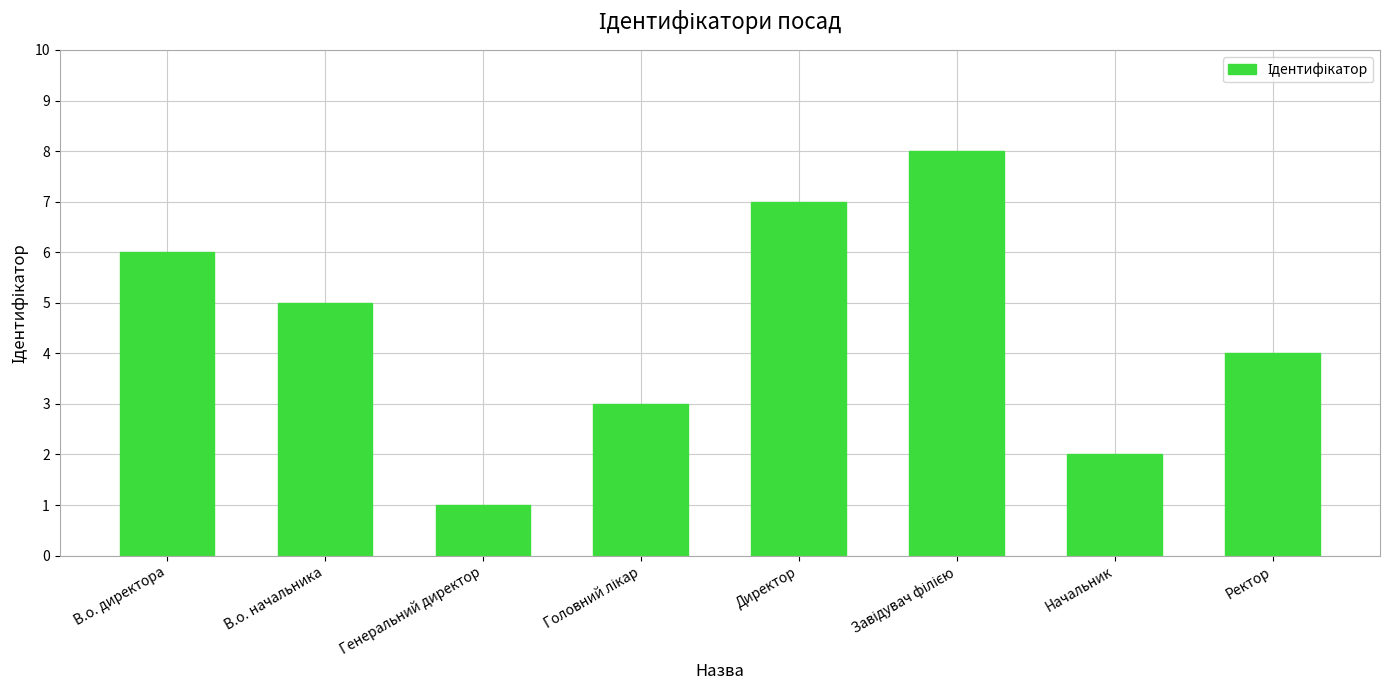

Where is the data nearest to the value 4?

Ректор